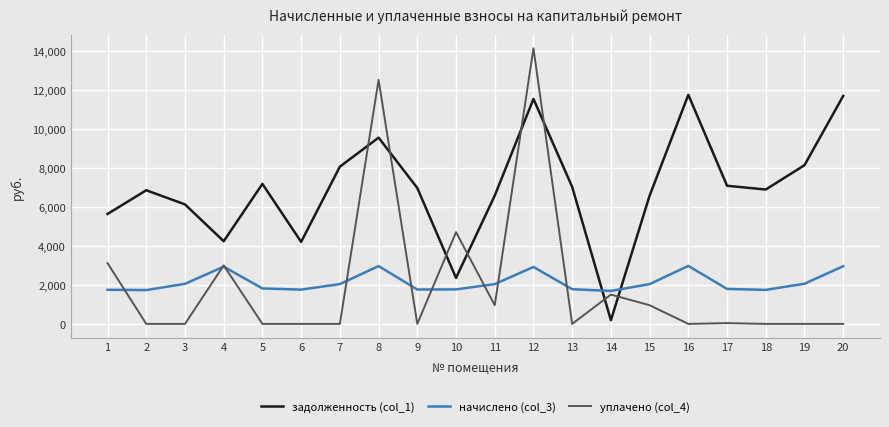

True or false: задолженность (col_1) has a value of 5924.8 at 6.

False